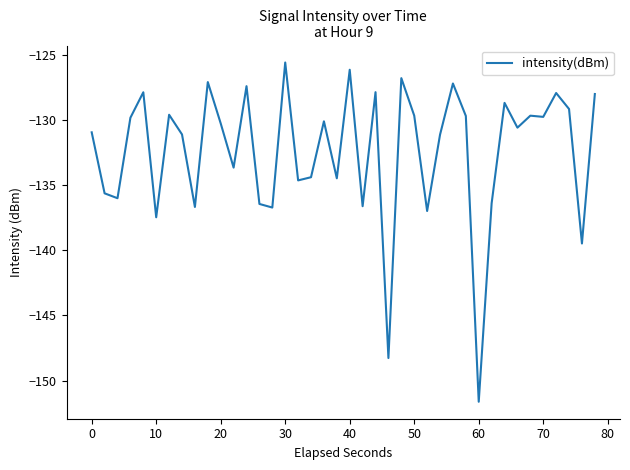

What is the maximum value shown in the chart?

-125.6